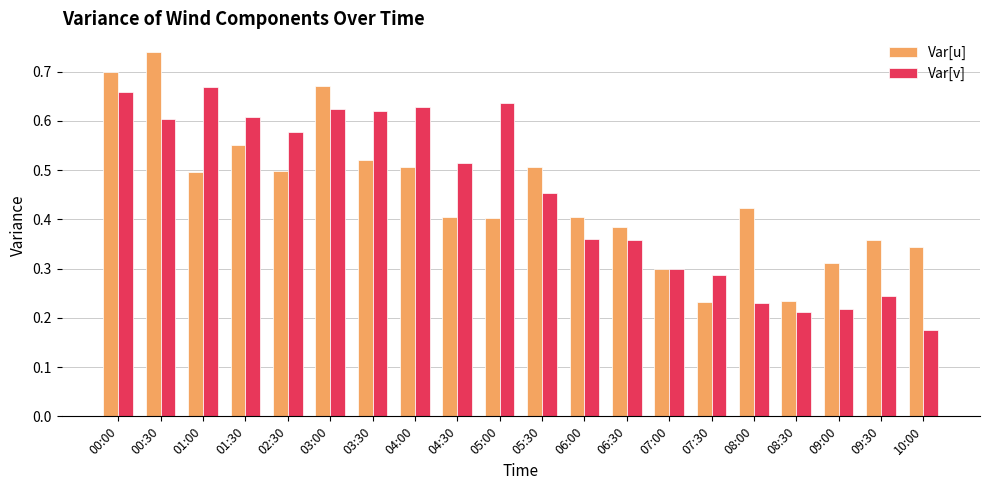

Count the Var[v] values in the range 0 to 1.

20